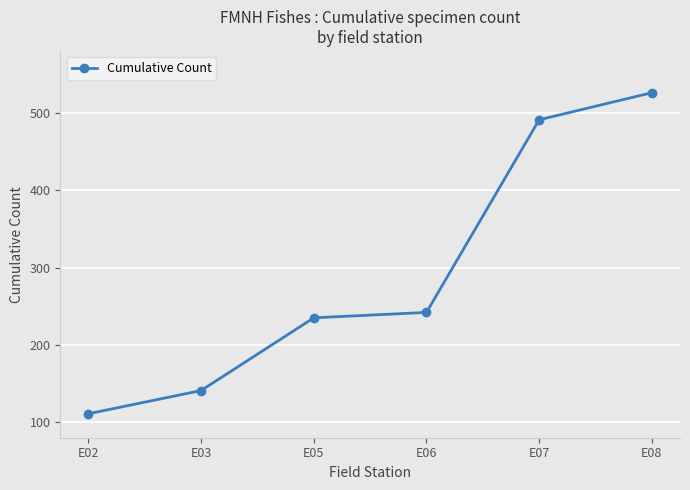

Which category has the highest value across all series?

E08